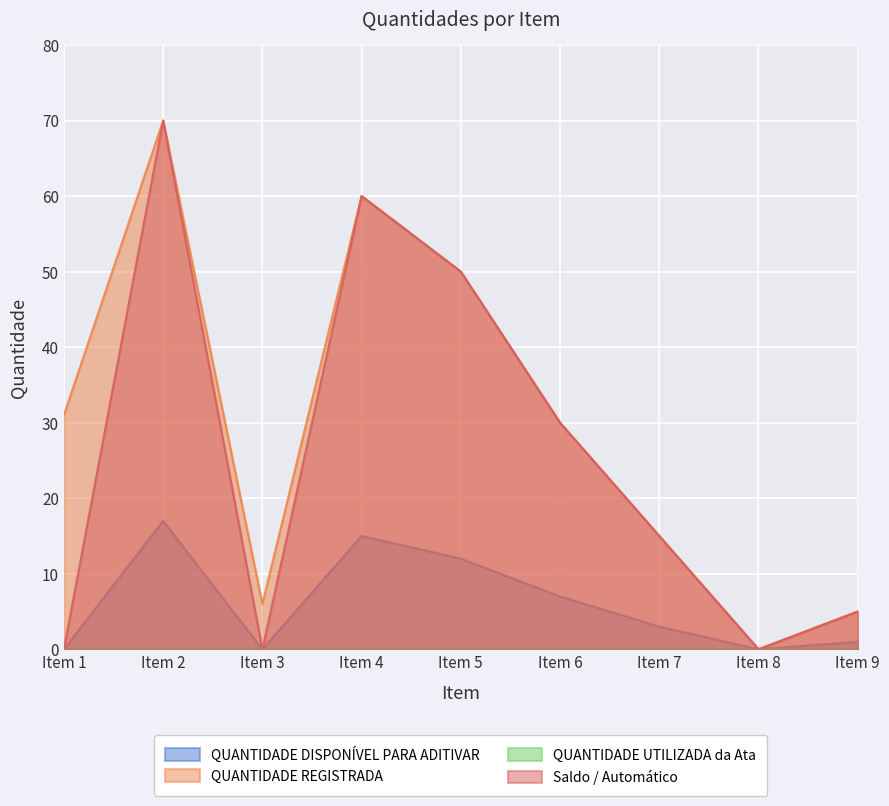

Does the chart display data point markers on the line(s)?

No